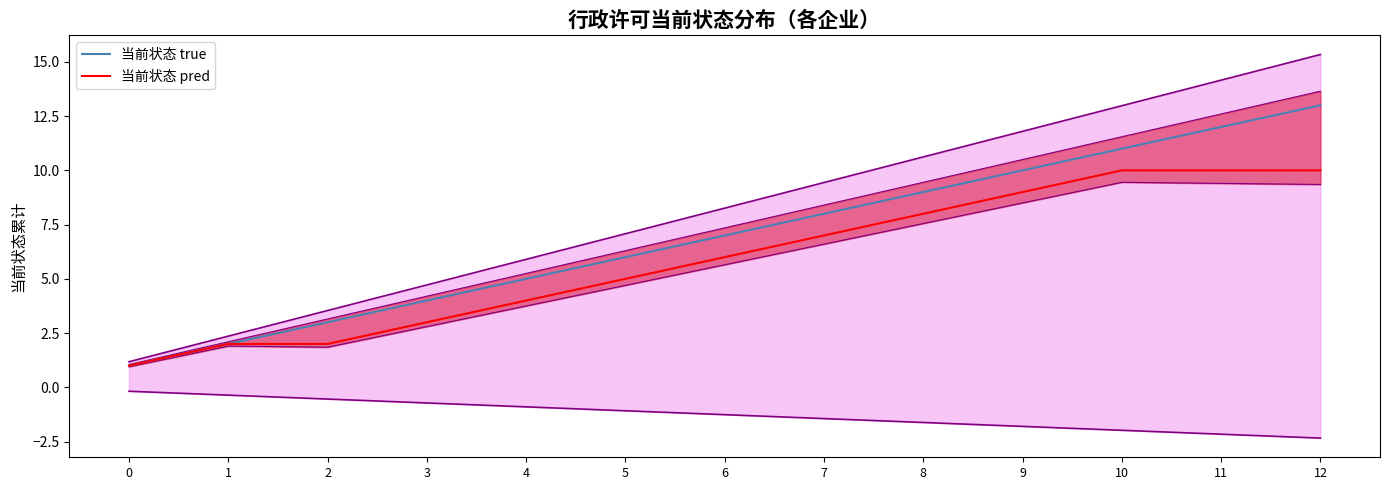

Reading left to right, list all the values displayed in this chart.

当前状态 true: 1	2	3	4	5	6	7	8	9	10	11	12	13
当前状态 pred: 1	2	2	3	4	5	6	7	8	9	10	10	10